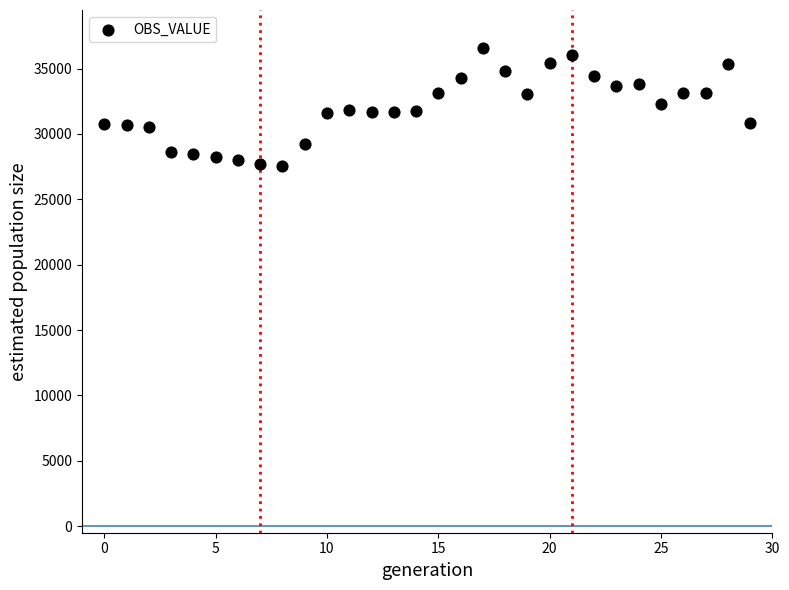

Count the number of points in this scatter plot.

30